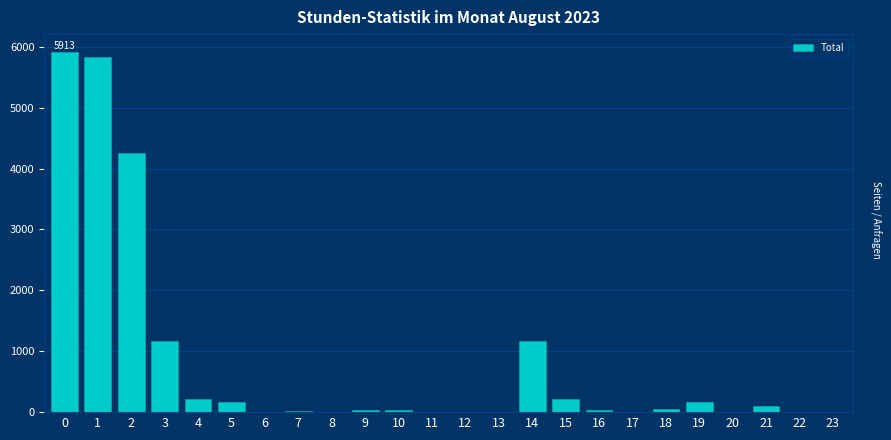

What is the maximum value shown in the chart?

5913